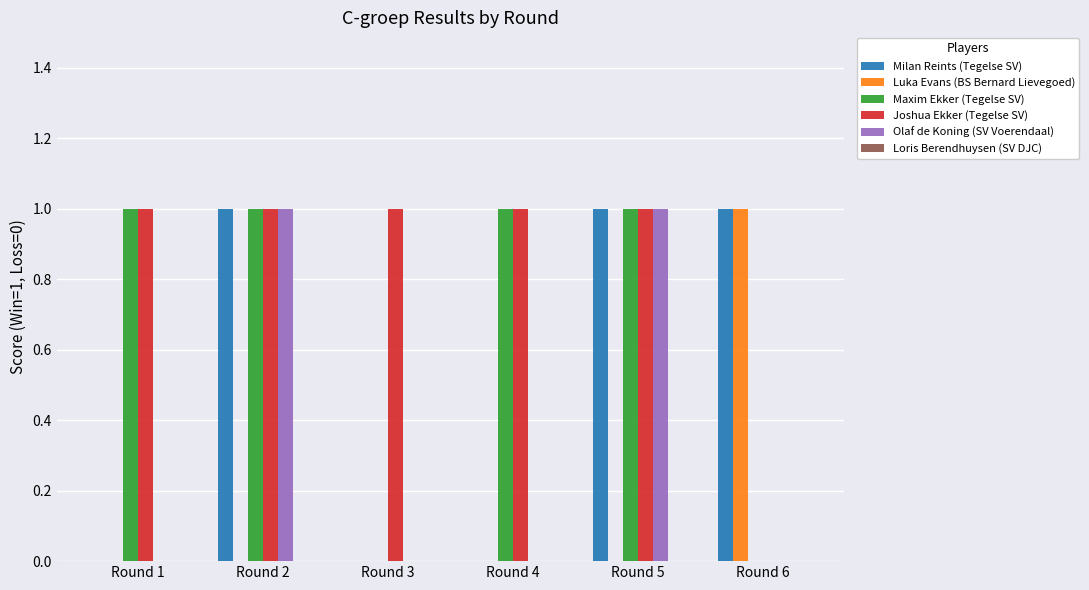

True or false: Olaf de Koning (SV Voerendaal) has a value of 0 at Round 1.

True